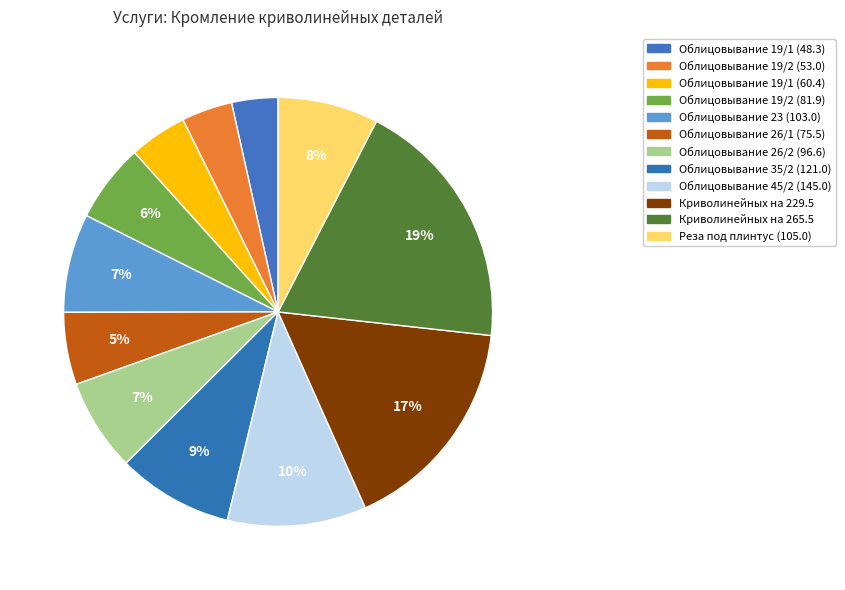

Is Реза под плинтус (105.0) the majority of the pie?

No